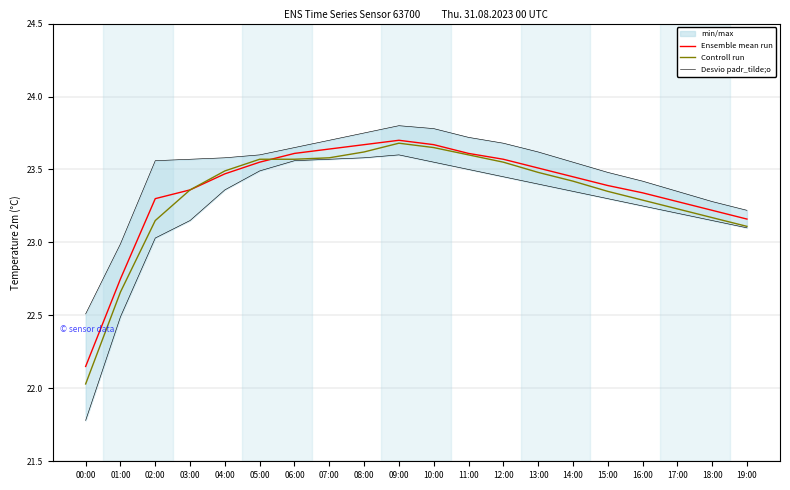

Does the chart have visible grid lines?

Yes